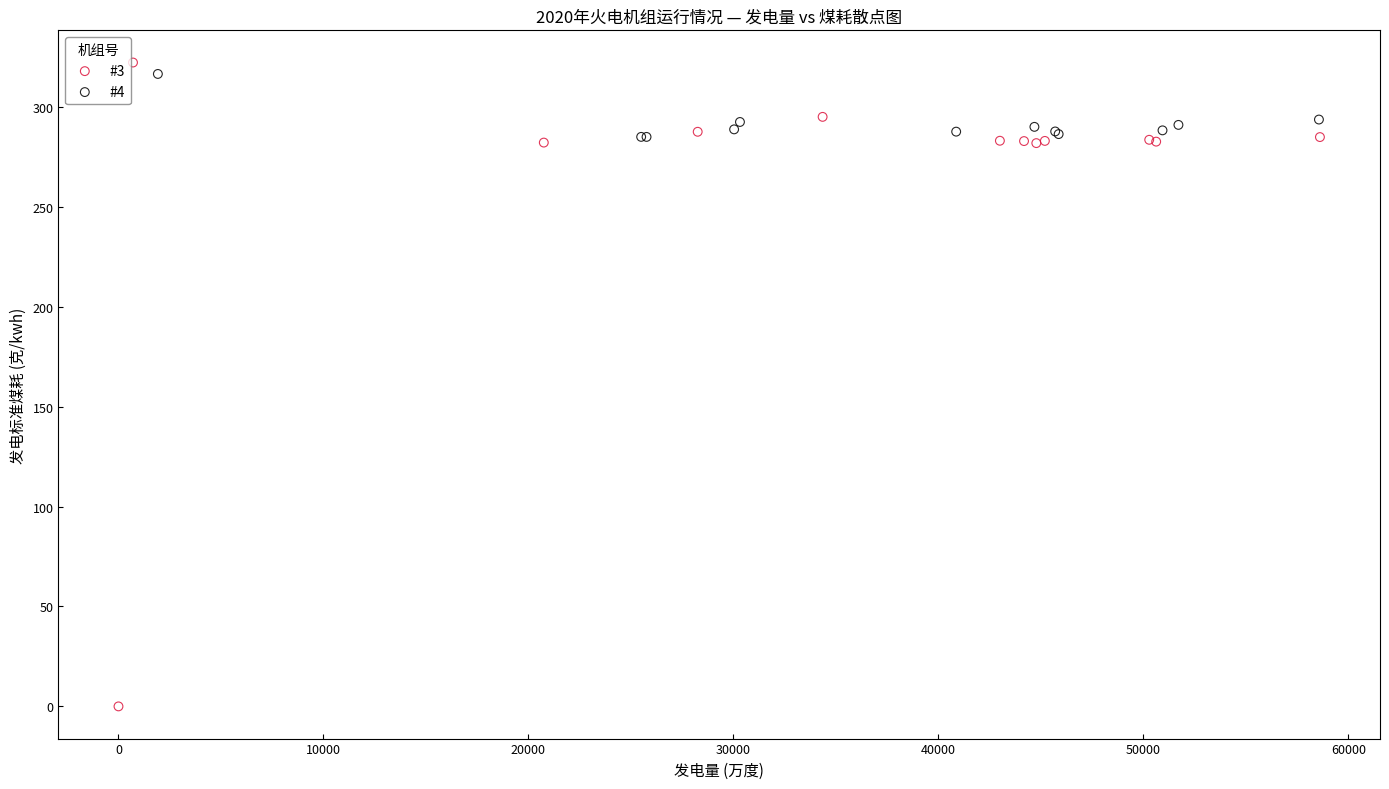

What are all the series names shown in the legend?

#3, #4